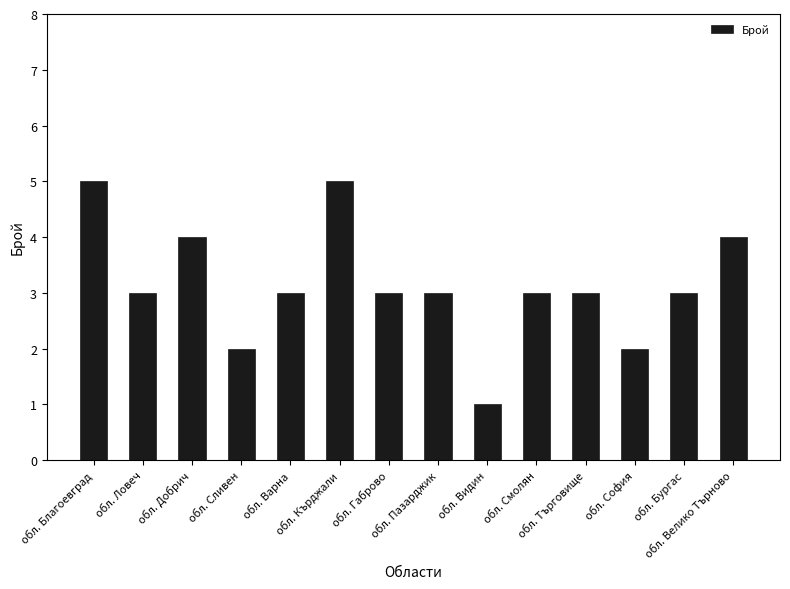

How many values are between 3 and 4?

9